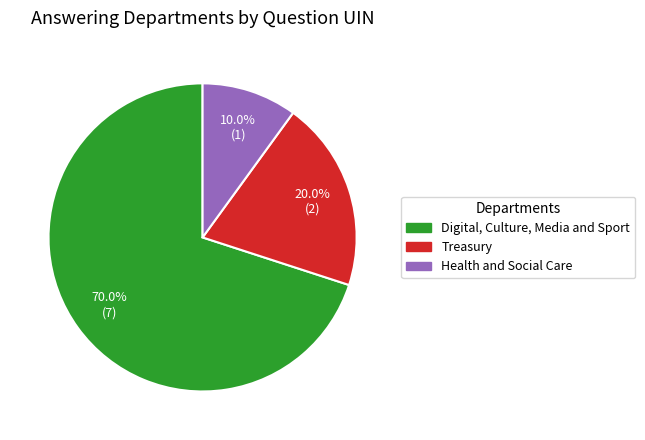

Is there any slice that represents more than half of the pie?

Yes